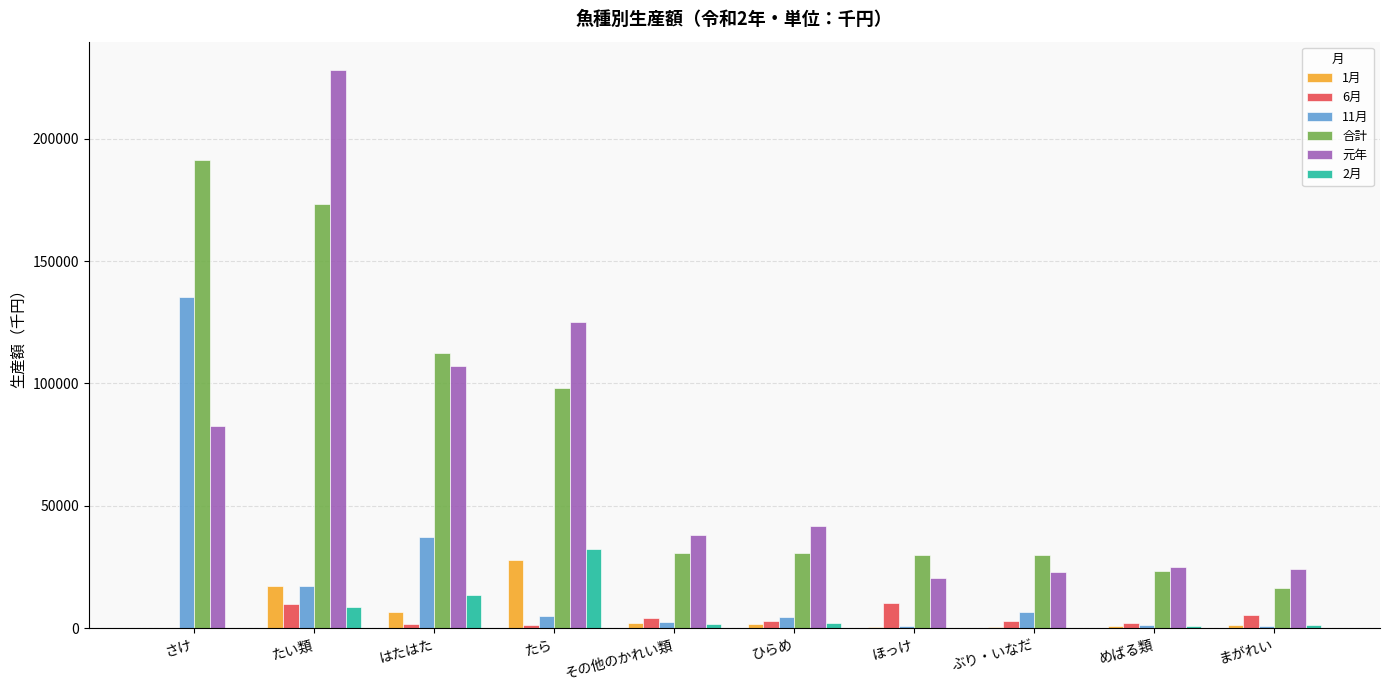

What is the spread (max minus min) of values at ほっけ?

29962